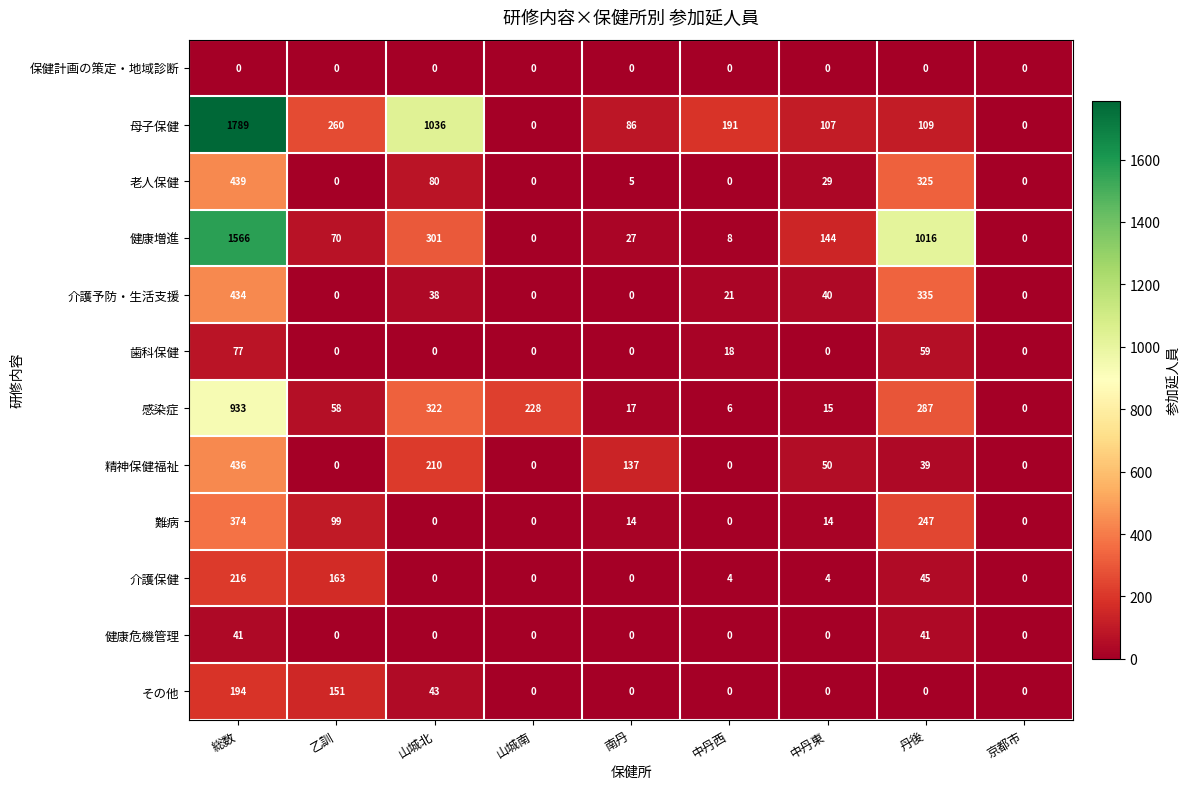

At which label is 健康増進 closest to 783?

丹後